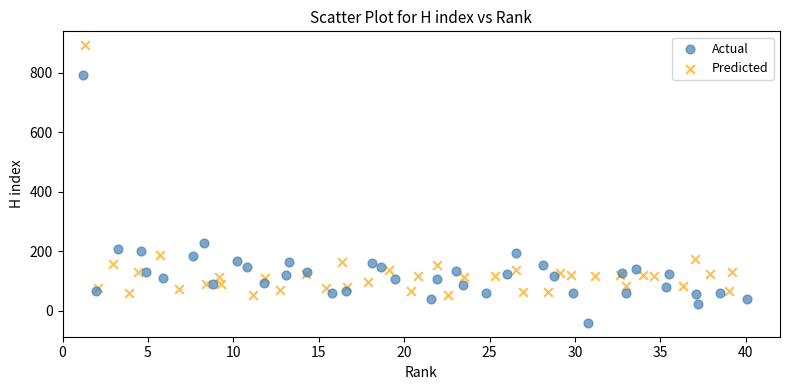

Which series contains the highest Y value?

Predicted